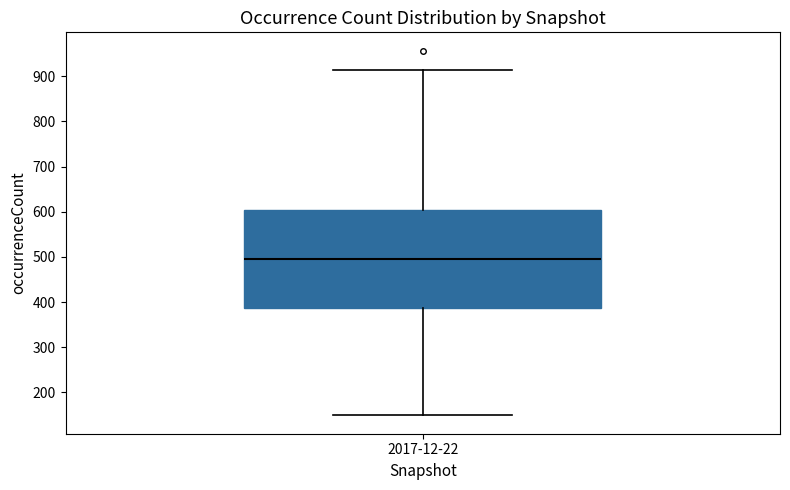

Where does the upper whisker of the box for 2017-12-22 end on the y-axis? The values are not printed on the chart, so give them approximately, as read against the axis.

920